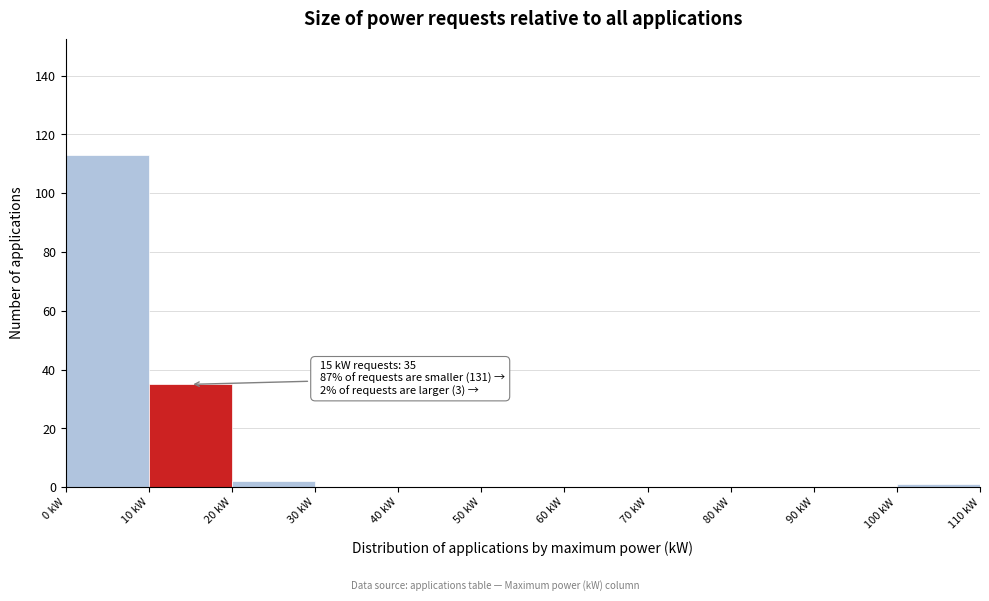

Over which range of the x-axis is the bar tallest?

0 to 10